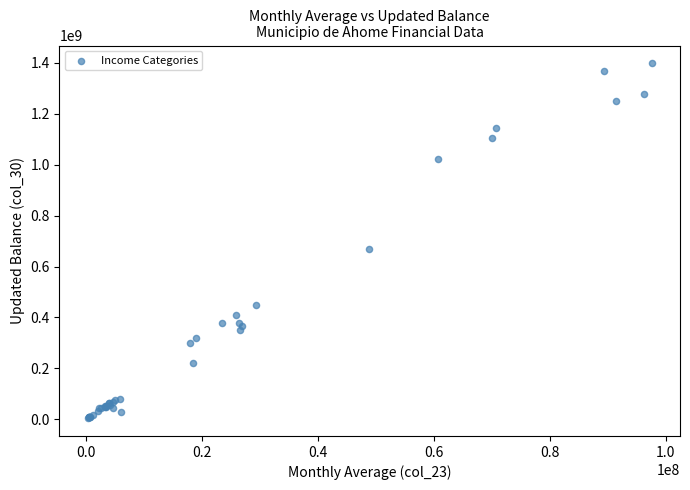

What Y value in the scatter plot is closest to 701350988?

668513553.9